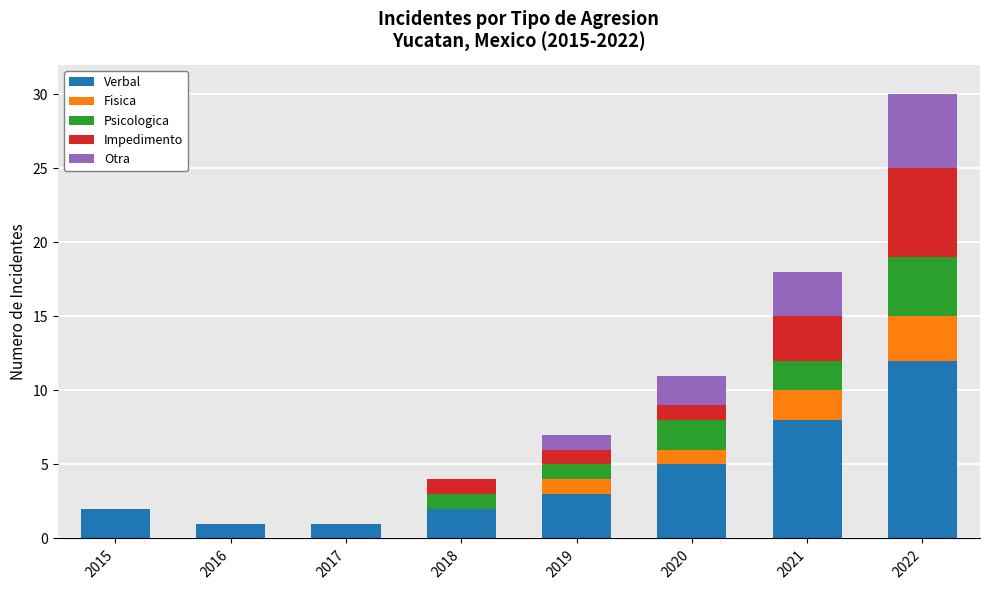

At which category is the sum across all series the highest?

2022